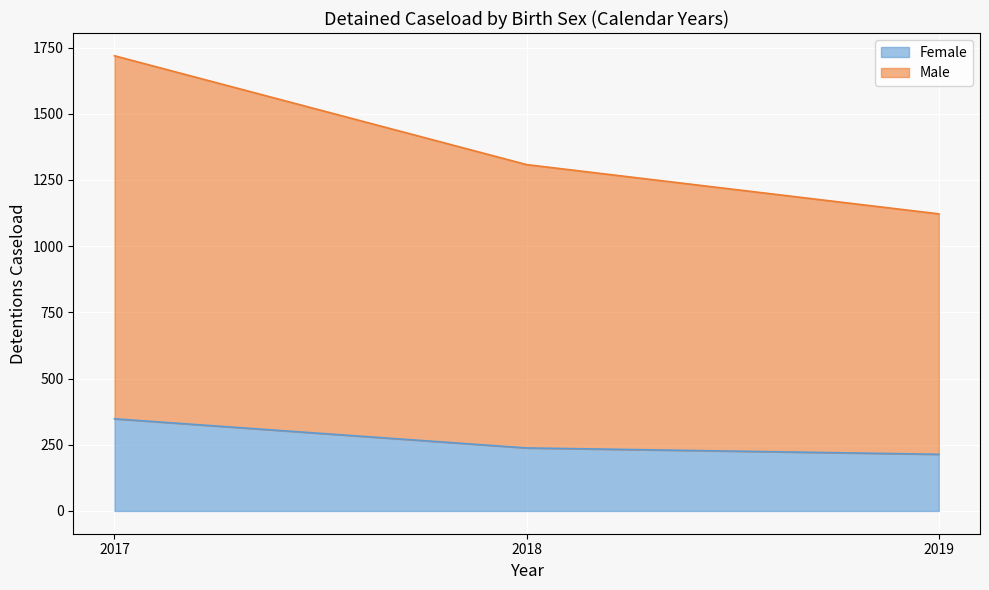

The Male series shows 1122 at 2019. True or false?

True